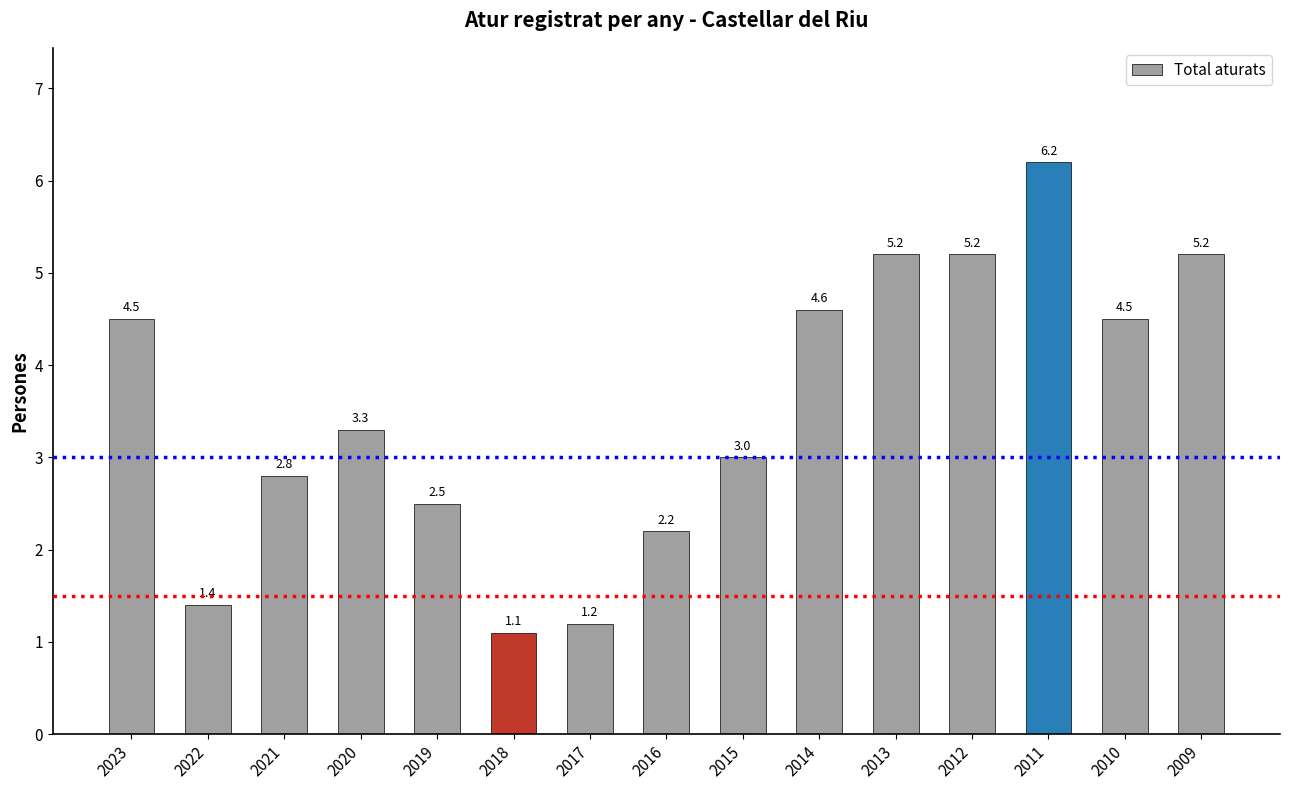

What is the difference between the maximum and second lowest values?

5.0